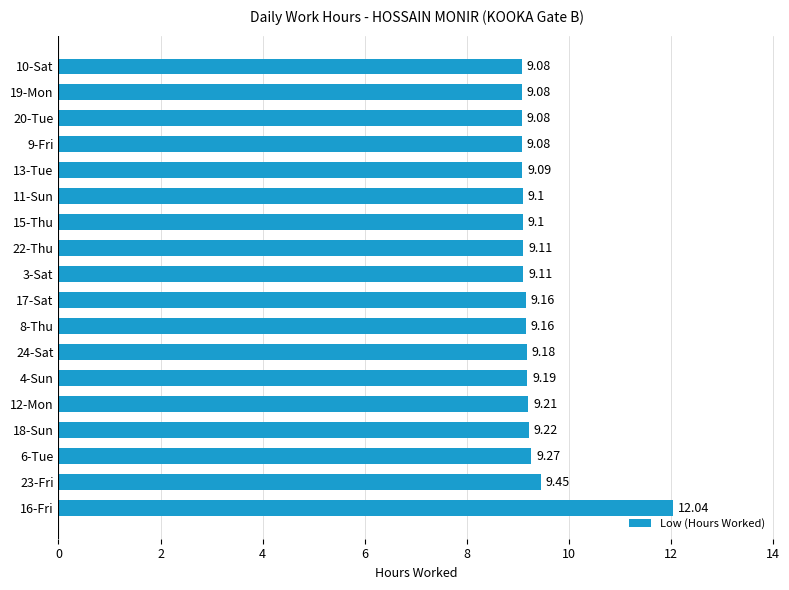

Which has a higher value, 19-Mon or 17-Sat?

17-Sat